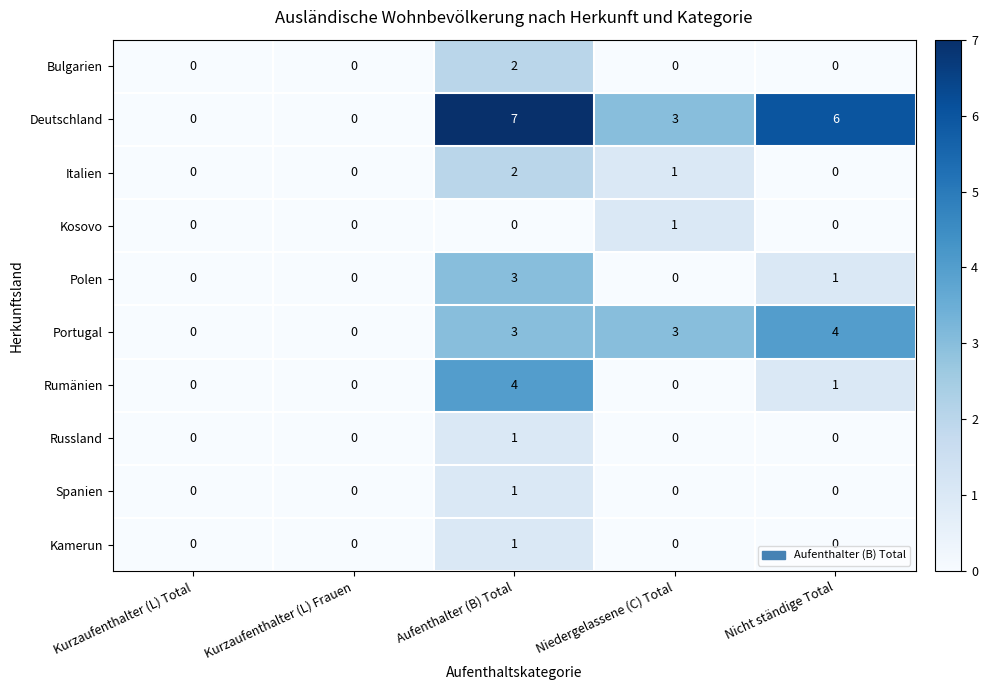

How many positive values does the Deutschland series have?

3